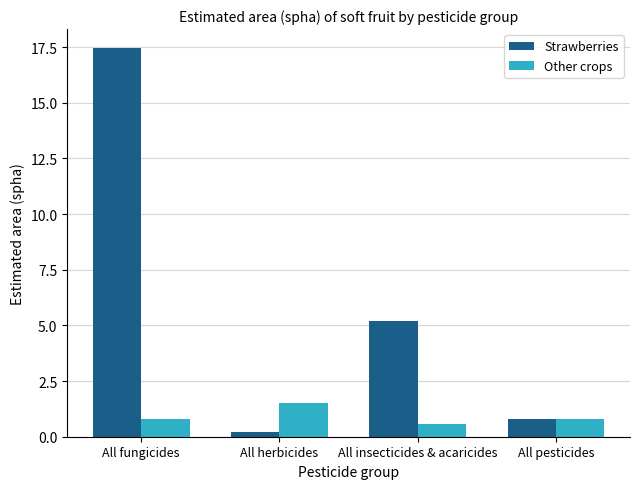

List the series in order of their overall mean, highest first.

Strawberries, Other crops